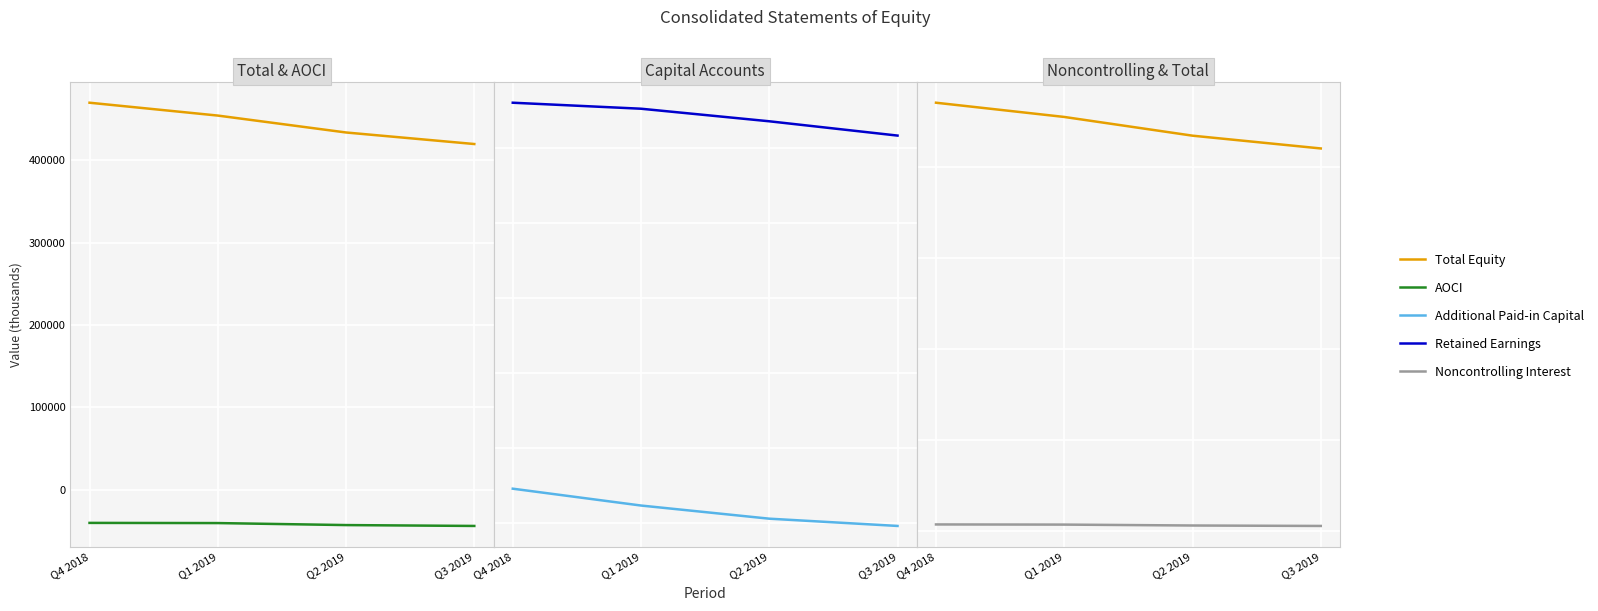

The value of Total Equity at Q3 2019 is 420000. True or false?

True